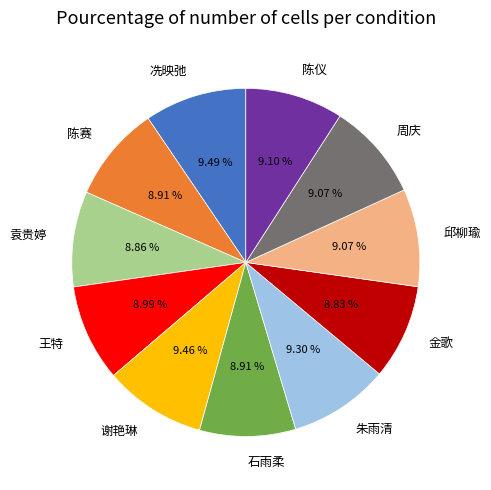

Does 周庆 account for over 50% of the chart?

No